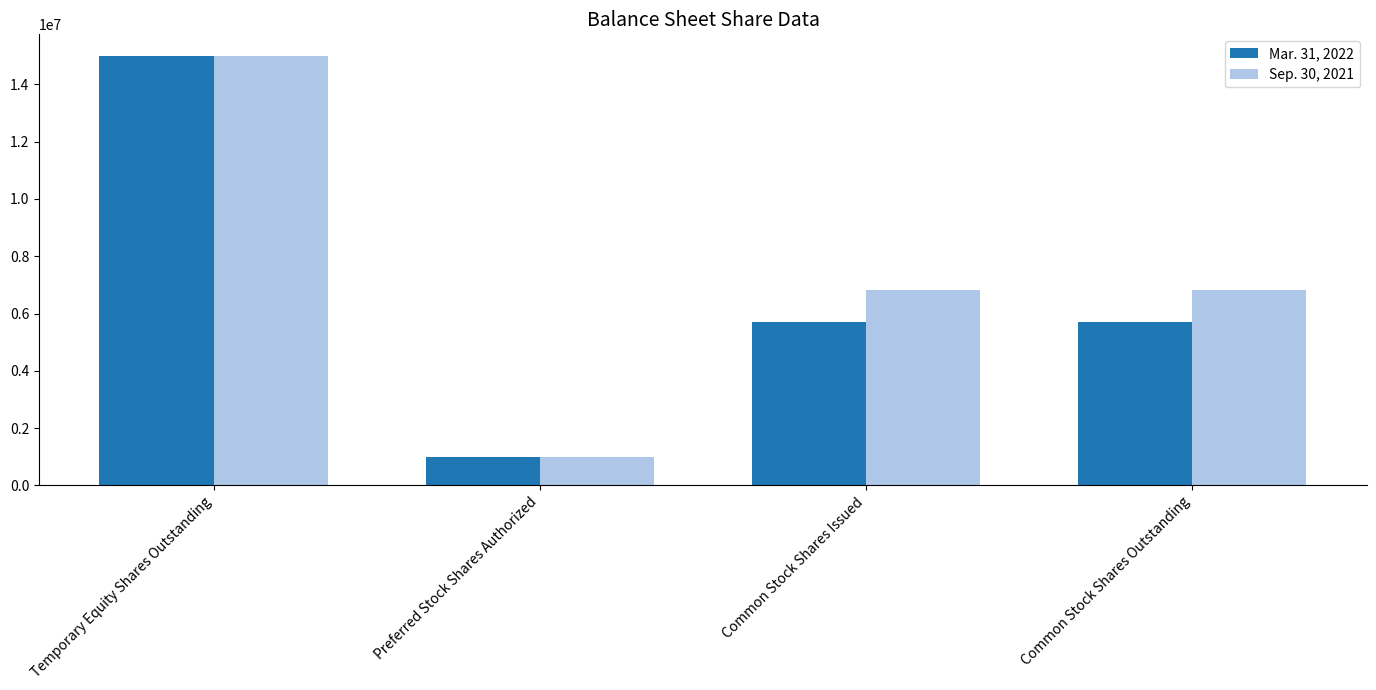

Which series changed the most between Temporary Equity Shares Outstanding and Common Stock Shares Issued?

Mar. 31, 2022